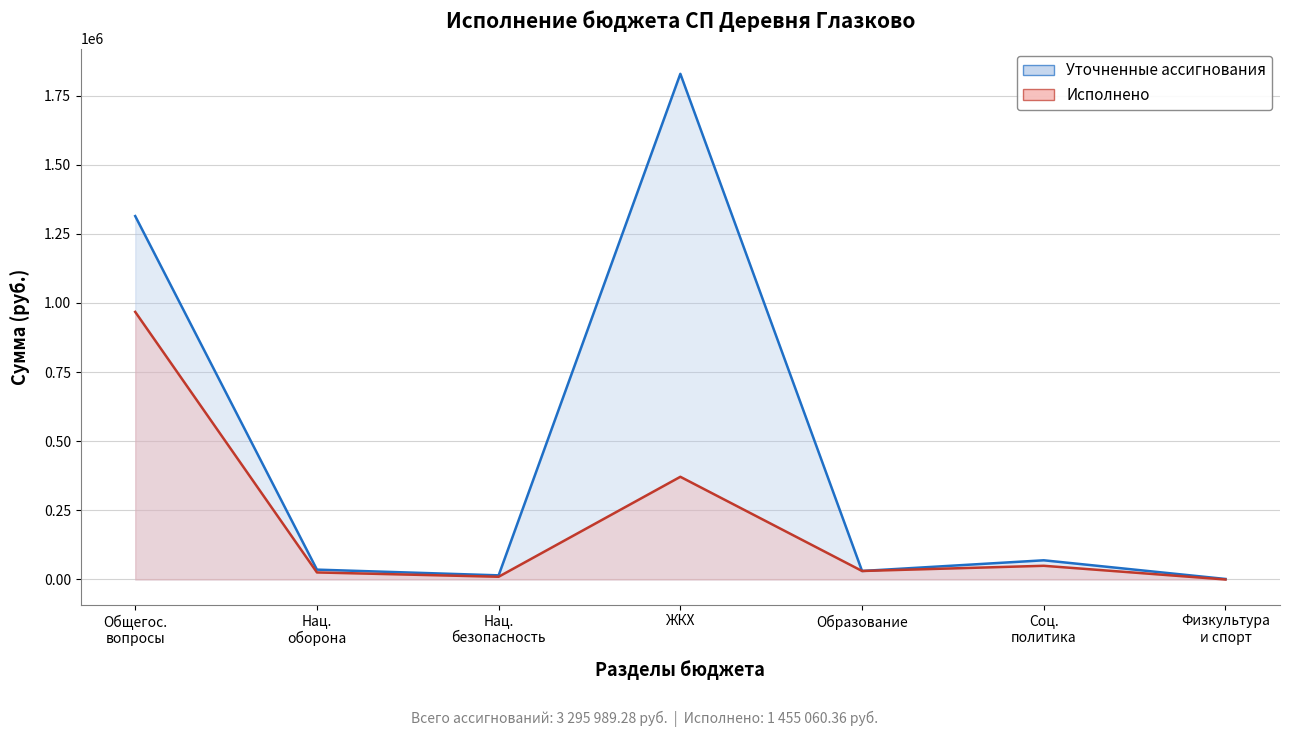

Reading left to right, what are all the values shown in this chart?

Уточненные ассигнования: Общегос.
вопросы=1314330.2	Нац.
оборона=35689.0	Нац.
безопасность=15000.0	ЖКХ=1828856.3	Образование=30775.3	Соц.
политика=69441.0	Физкультура
и спорт=1897.5
Исполнено: Общегос.
вопросы=967856.2	Нац.
оборона=25536.0	Нац.
безопасность=9900.0	ЖКХ=371431.4	Образование=30775.3	Соц.
политика=49561.4	Физкультура
и спорт=0.0